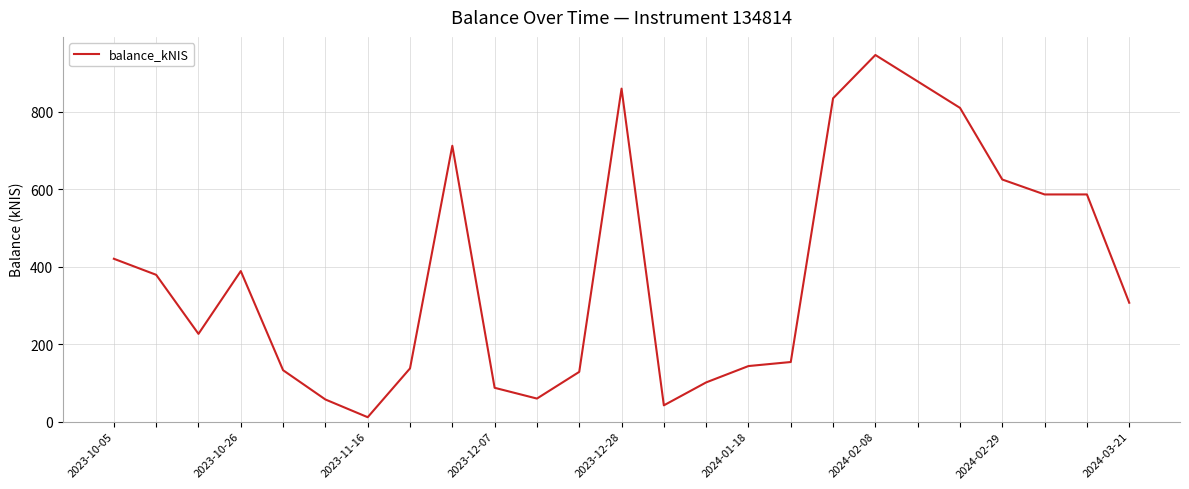

How many lines are shown in the chart?

1